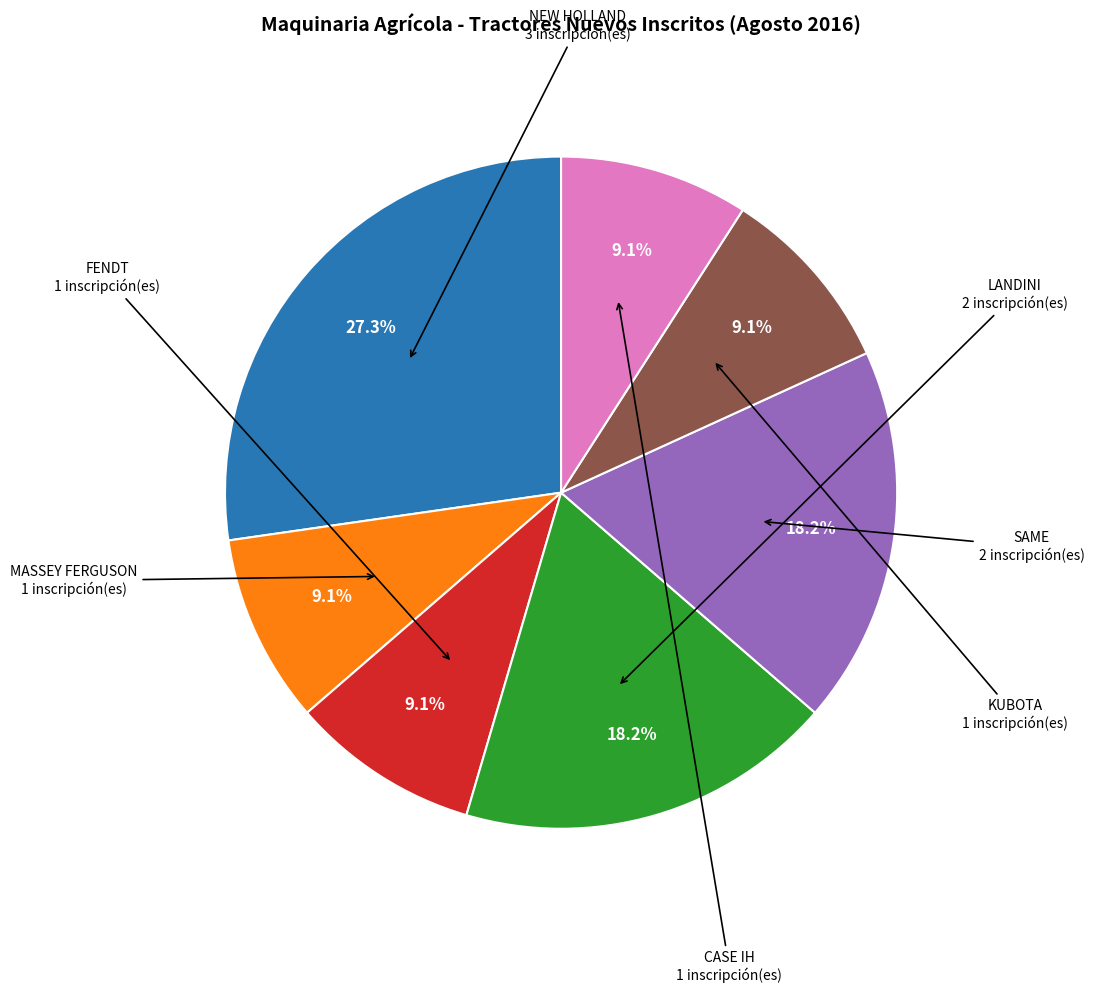

Does any single category account for the majority?

No